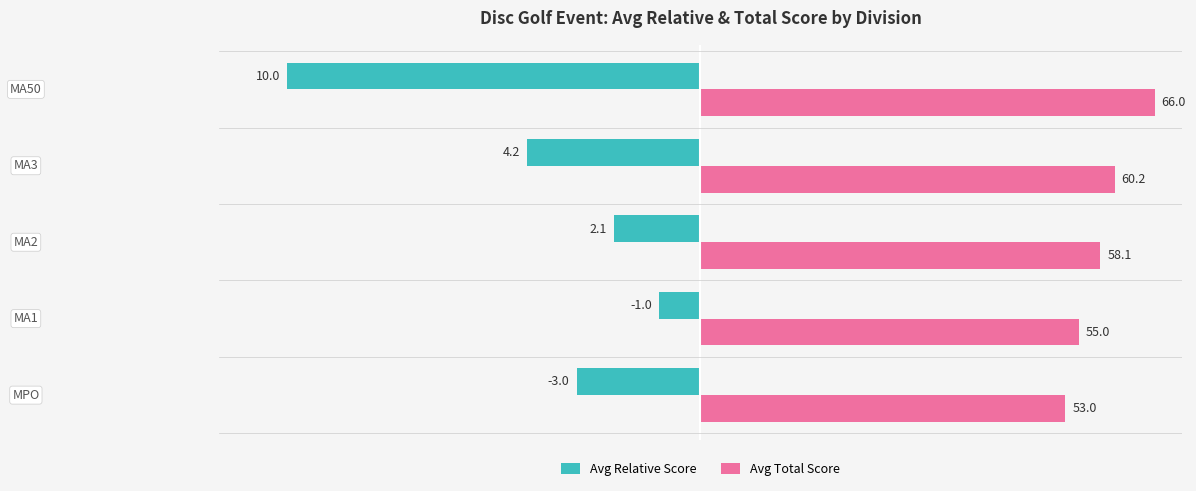

List the series in order of their overall mean, highest first.

Avg Total Score, Avg Relative Score